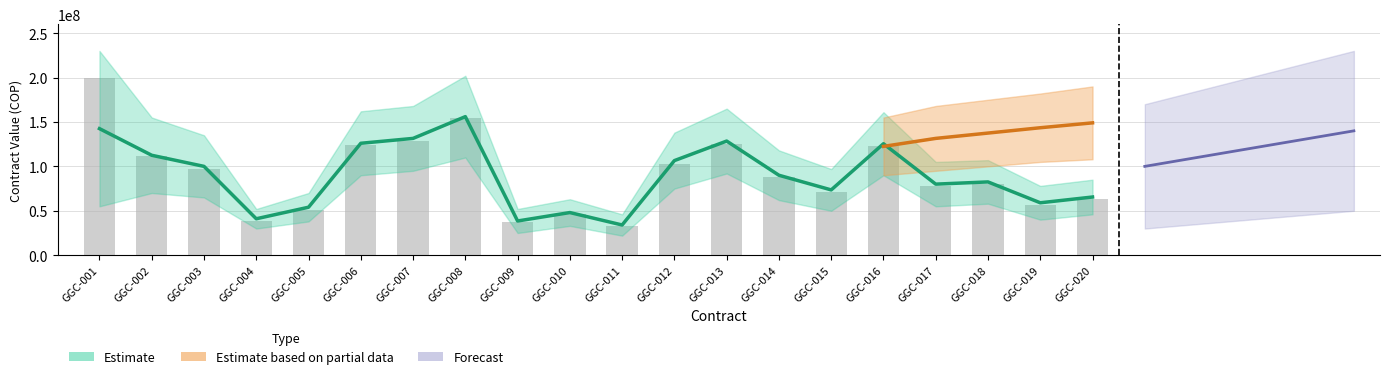

Reading left to right, transcribe all the data shown in this chart.

200000000	111116400	97082337	38897264	50946158	123655735	128522100	154000000	37162250	46000000	32573750	103095900	125579550	88000000	71493515	123049890	77973888	80033333	57000000	63682704